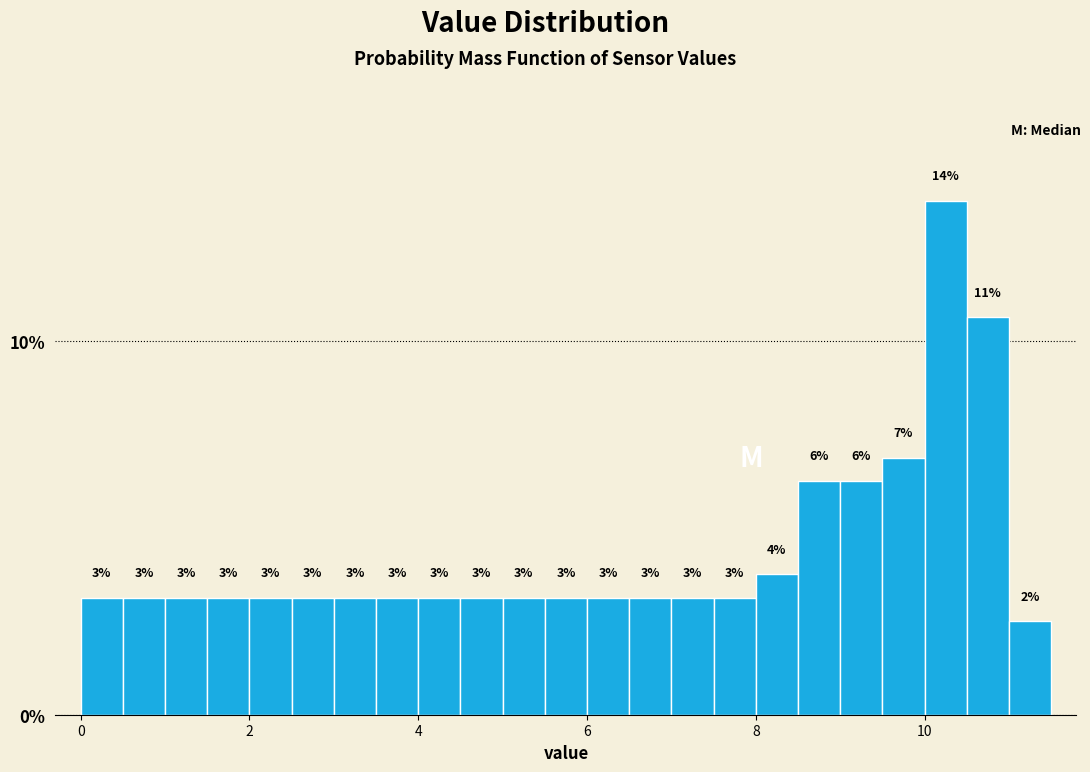

Read against the x-axis, roughly where is the centre of the tallest bar?

10.2